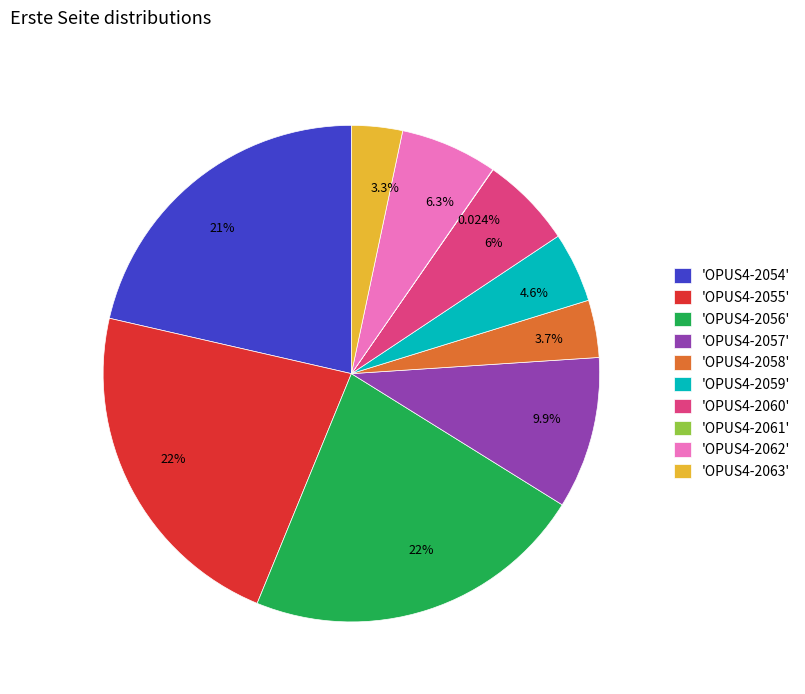

To the nearest percent, what is the difference between the largest and smallest slice percentages?

22%